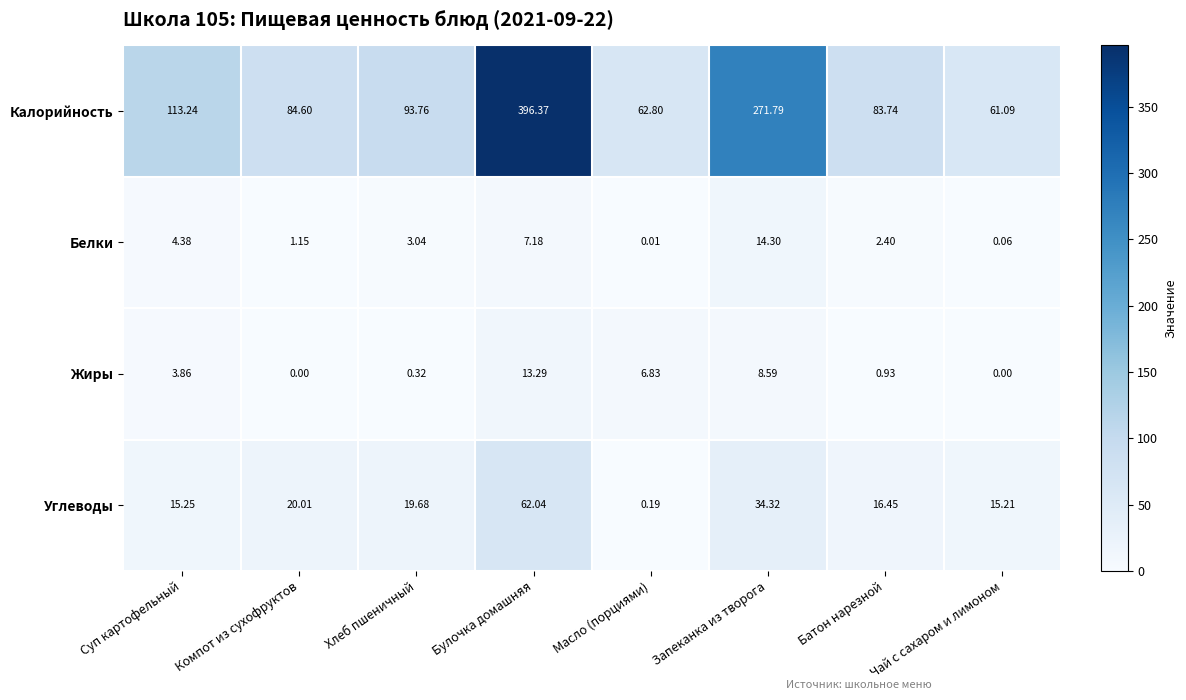

How many series are shown in this chart?

4